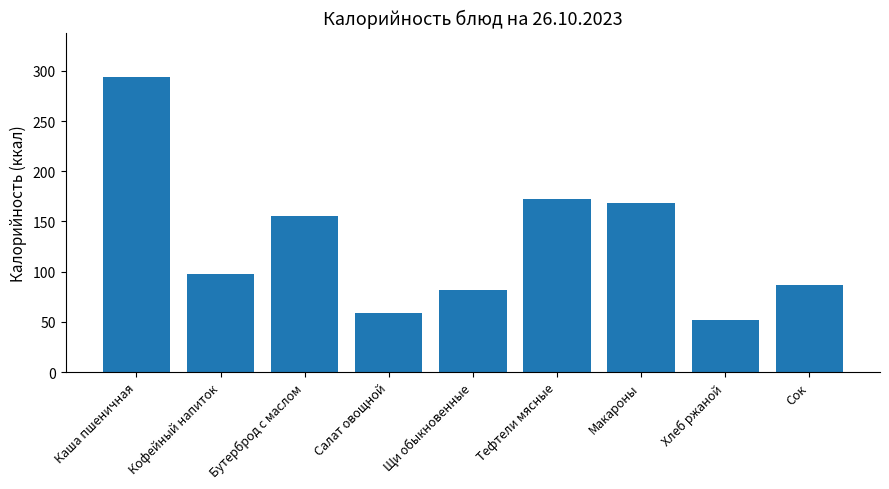

What is the value of the 1st bar from the left?

294.0